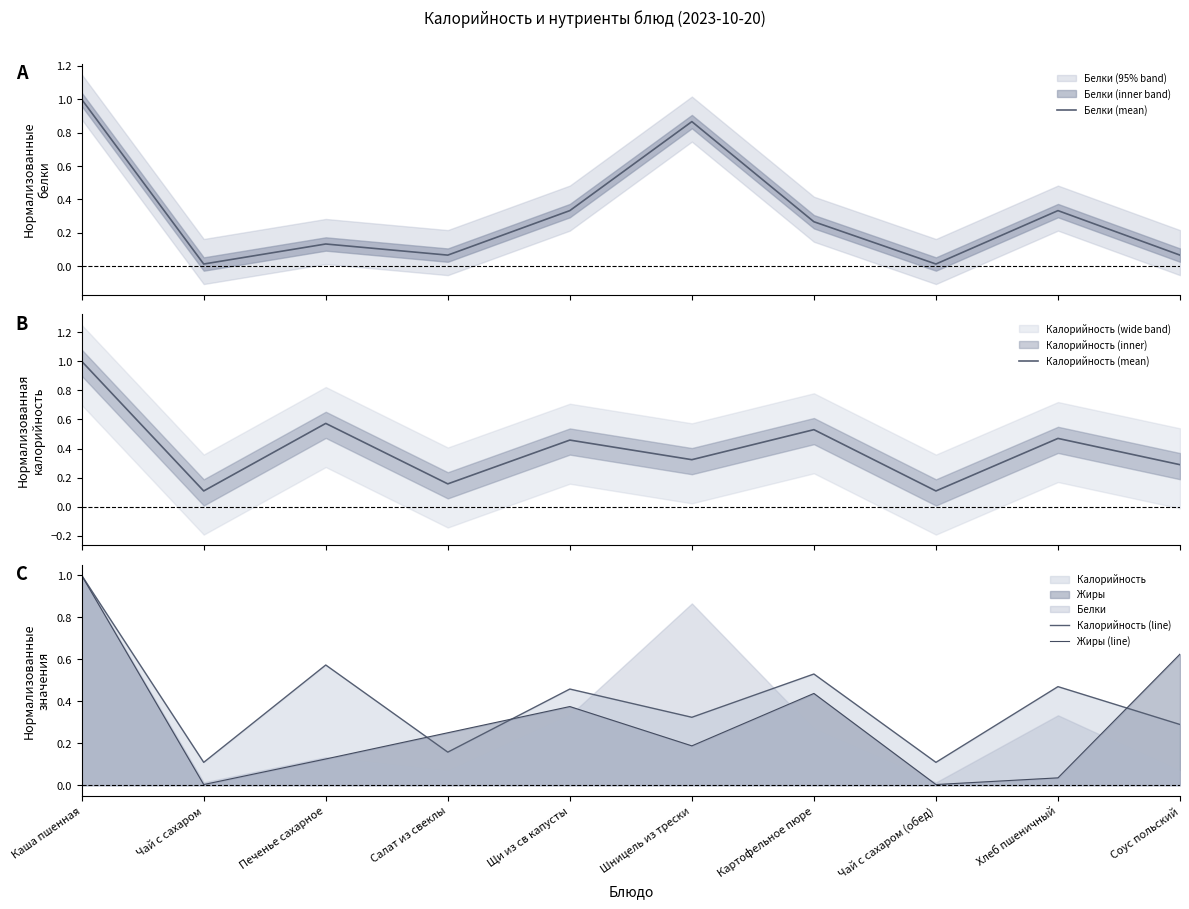

Which category has the lowest value across all series?

Чай с сахаром